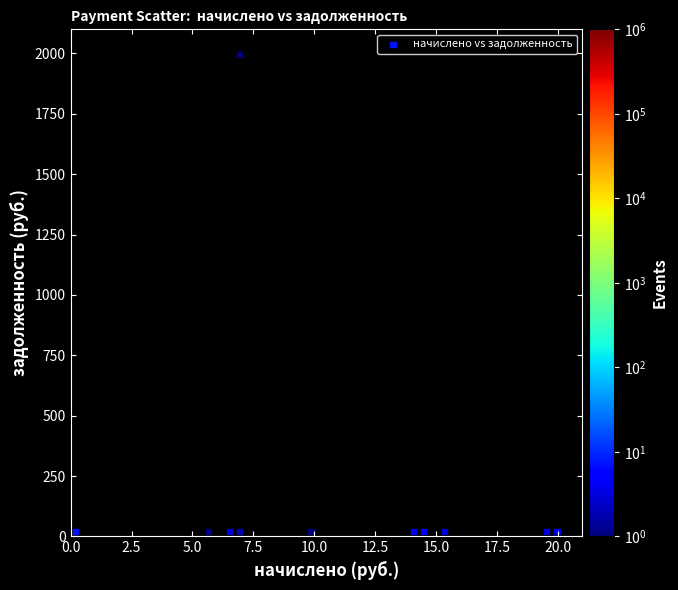

What is the average Y value?

200